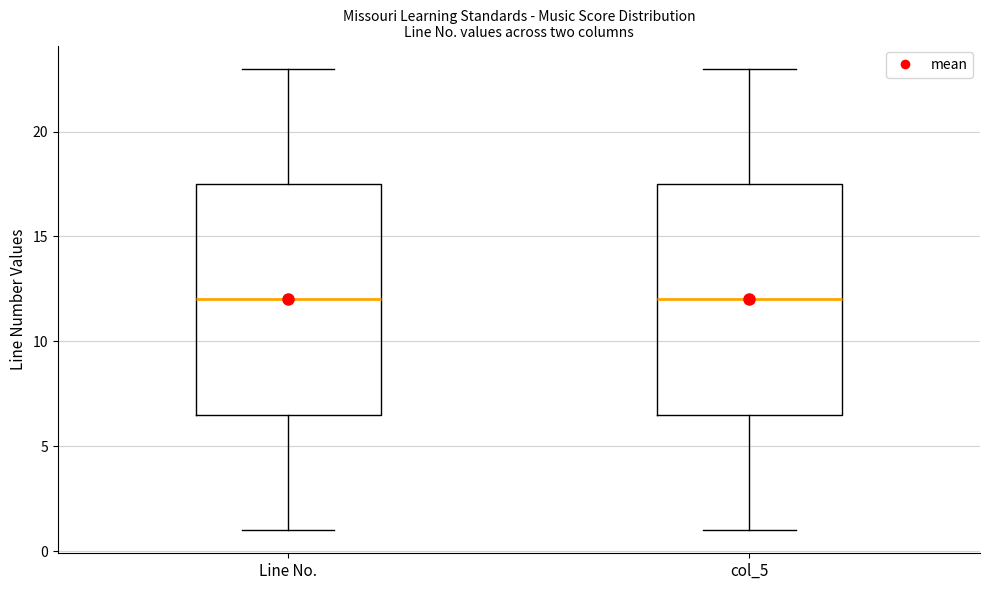

Reading left to right, transcribe this box plot: for each box, give where its median line is, the range the box spans, and where its two whiskers end, as read against the y-axis. The values are not printed on the chart, so give them approximately, as read against the axis.

Line No.: median 12.0, box 6.5 to 17.5, whiskers 1.0 to 23.0
col_5: median 12.0, box 6.5 to 17.5, whiskers 1.0 to 23.0